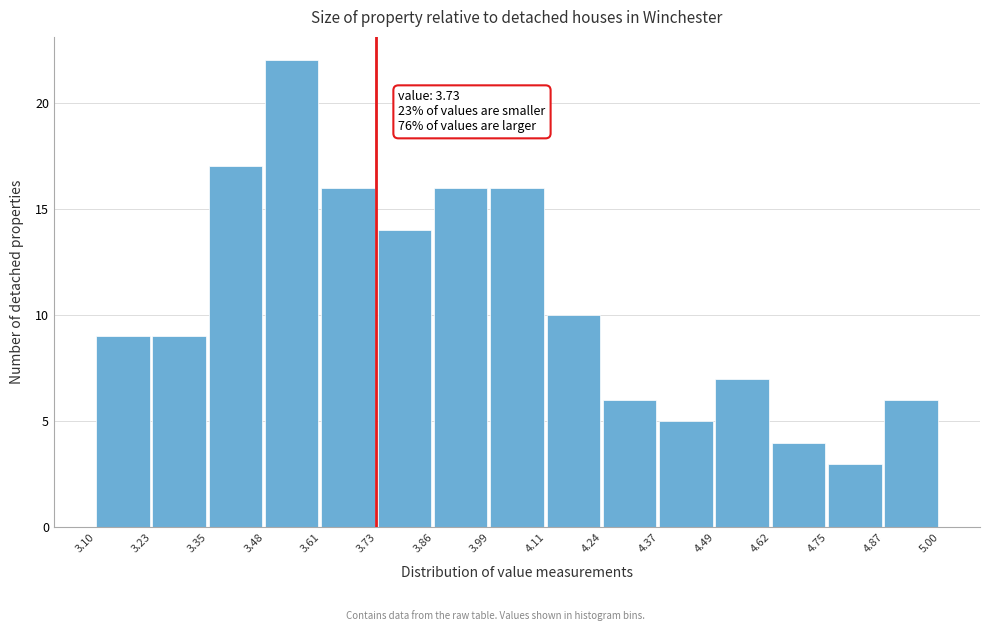

Which range on the x-axis has the tallest bar?

3.48 to 3.61